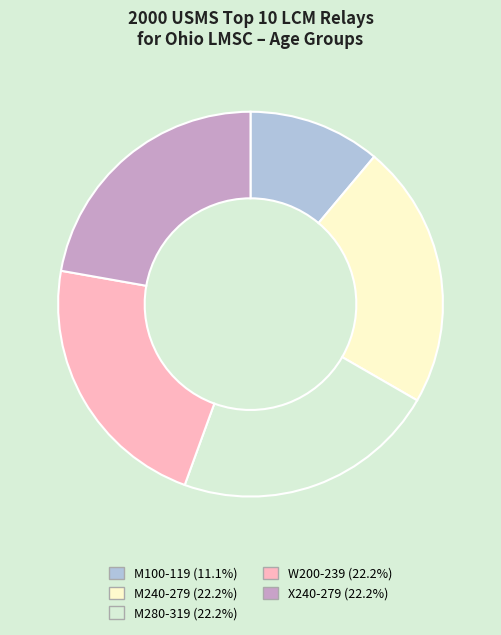

Approximately how many times larger is the value at M240-279 compared to X240-279?

1.0